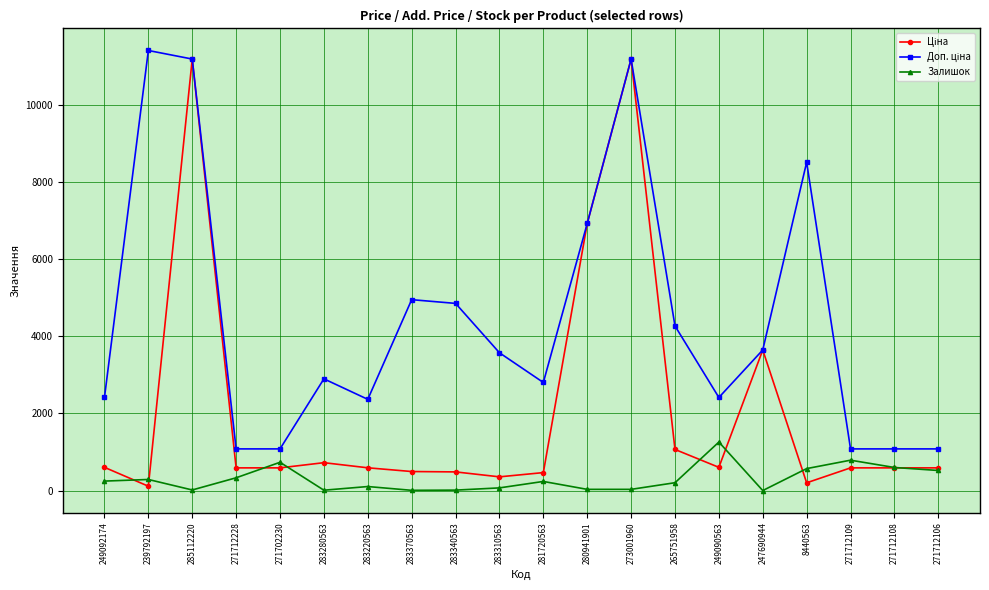

Count the number of categories in the chart.

20